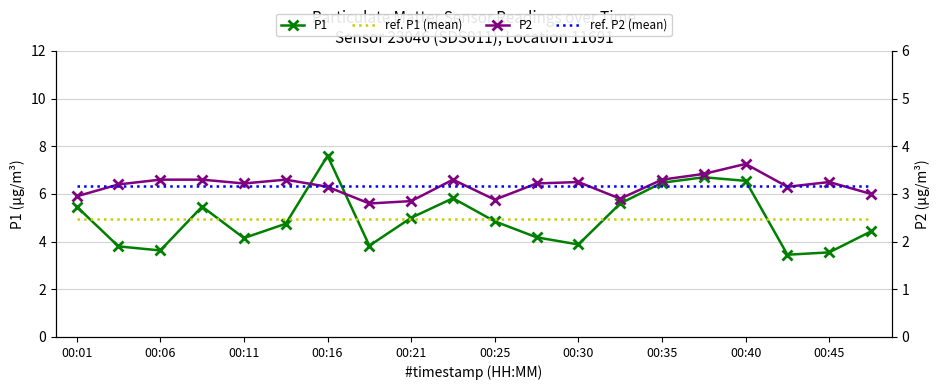

True or false: P2 and ref. P2 (mean) cross at least once.

True